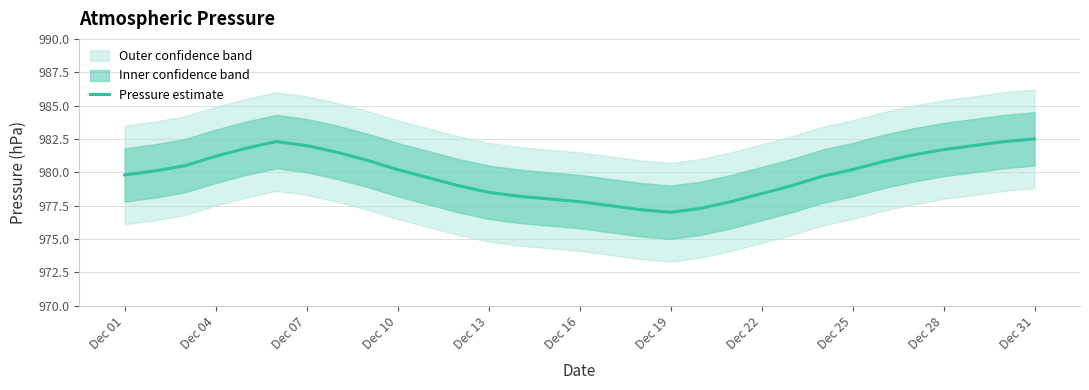

True or false: Pressure estimate has a value of 978.4 at Dec 22.

True